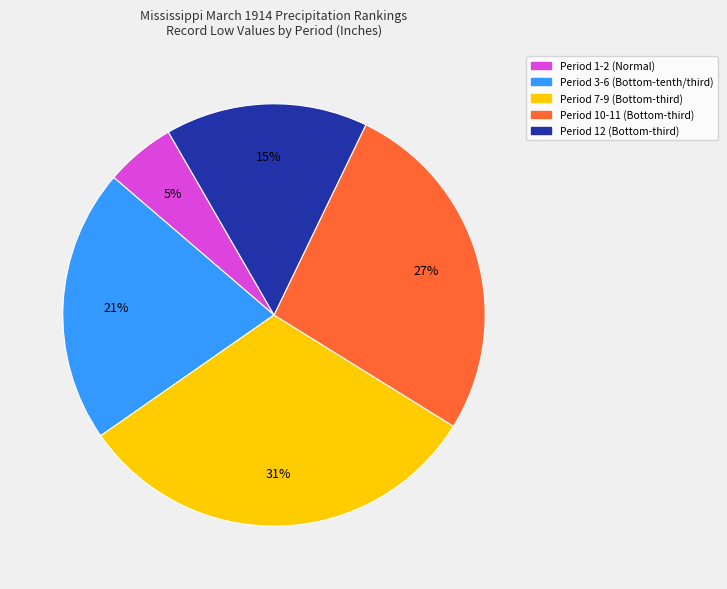

To the nearest percent, what percentage of the pie is Period 1-2 (Normal)?

5%